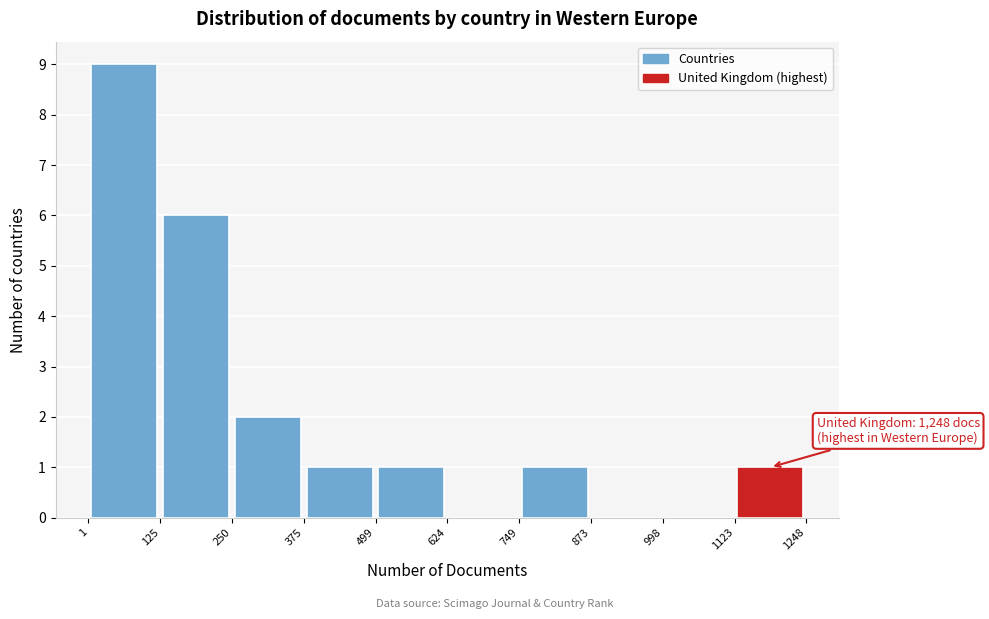

Which range on the x-axis has the tallest bar?

1 to 125